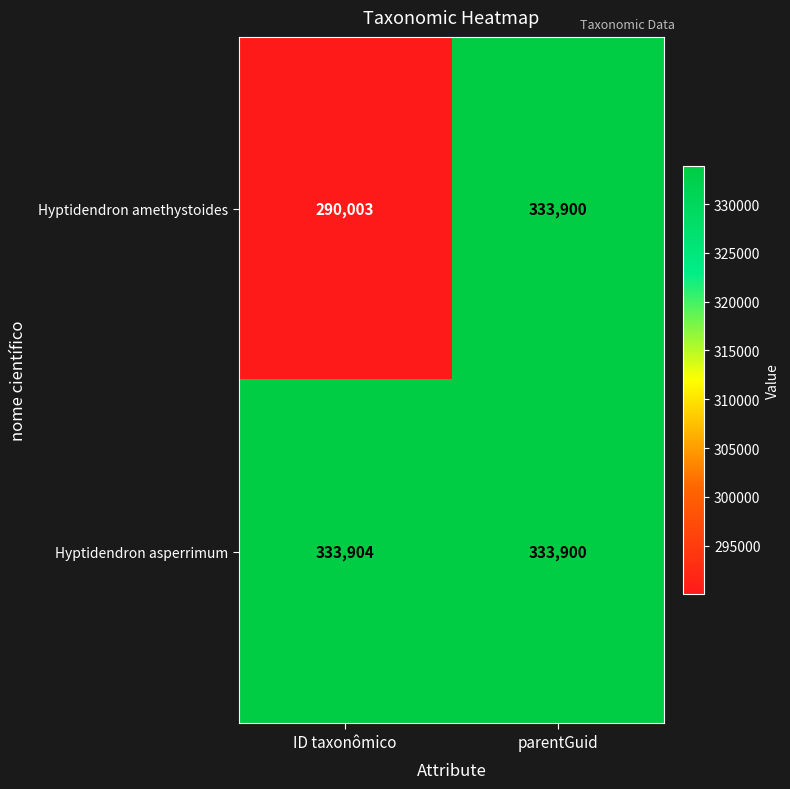

At how many categories does at least one series exceed 301791?

2